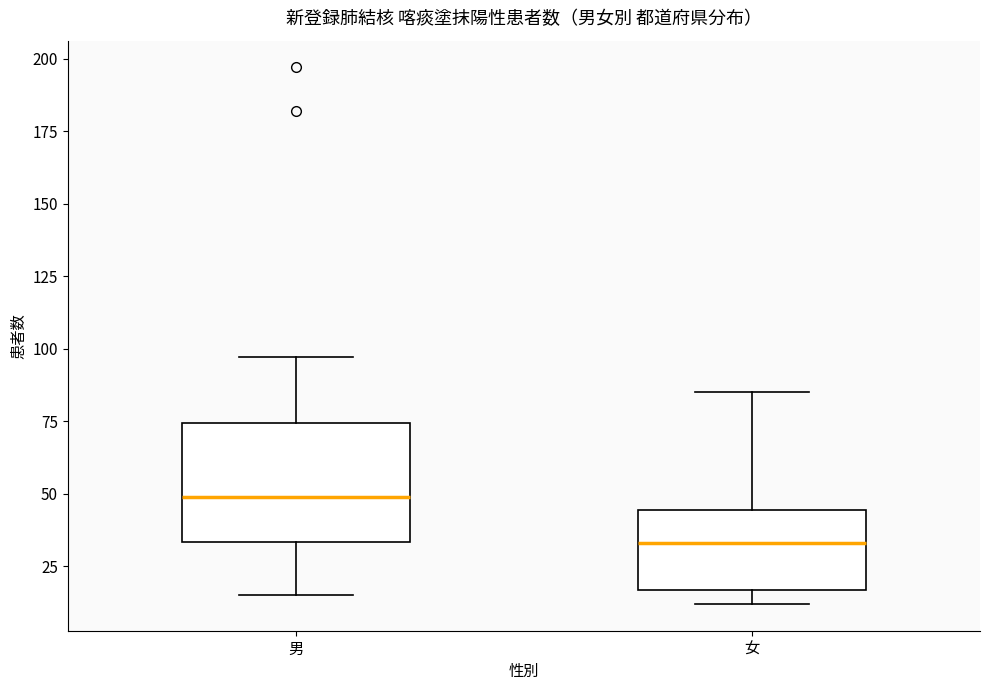

Which box's median line is the lowest?

女